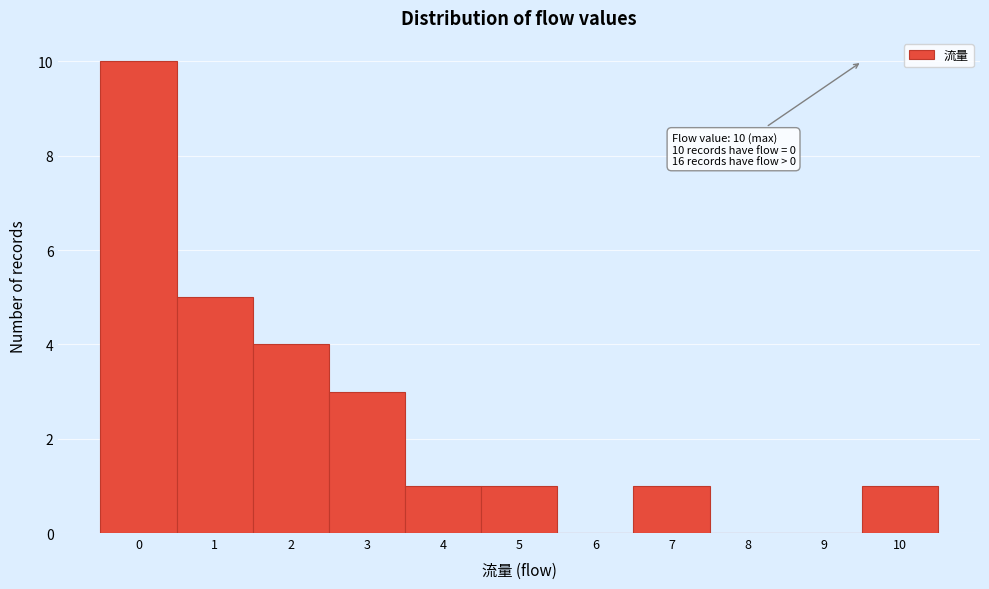

Which range on the x-axis has the tallest bar?

-0.5 to 0.5